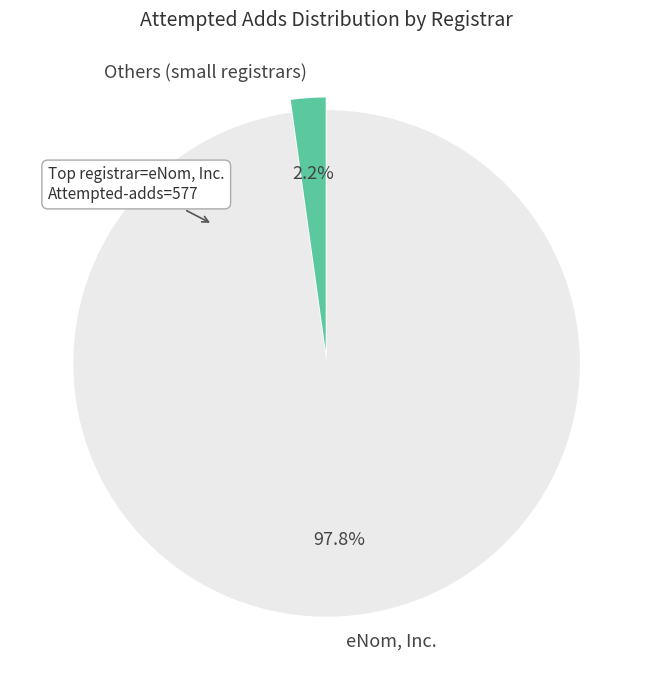

Combined, do Others (small registrars) and eNom, Inc. account for over 50%?

Yes